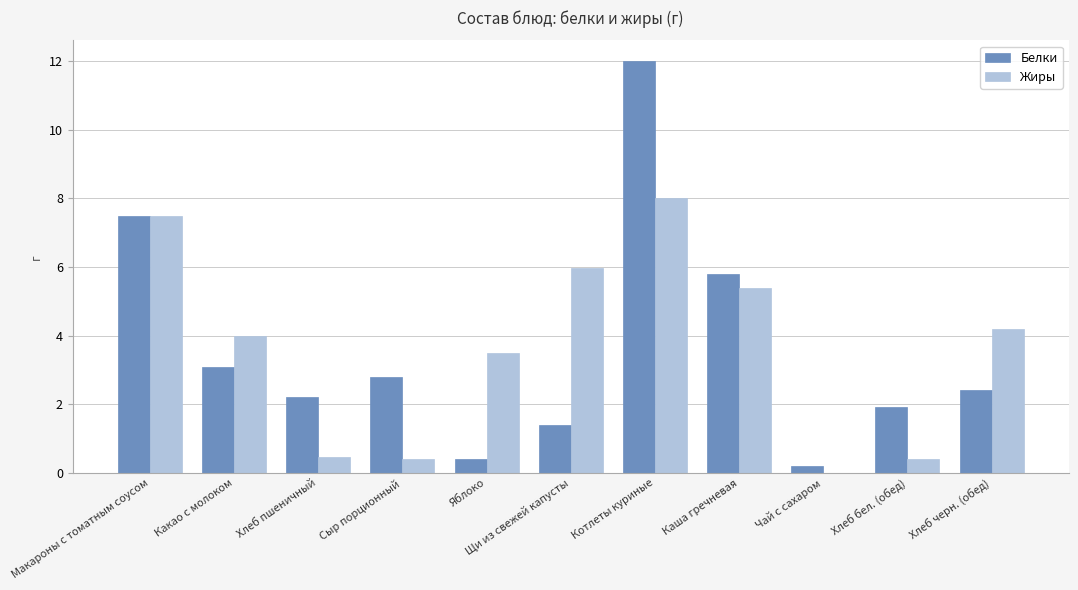

How many distinct data groups are displayed?

2